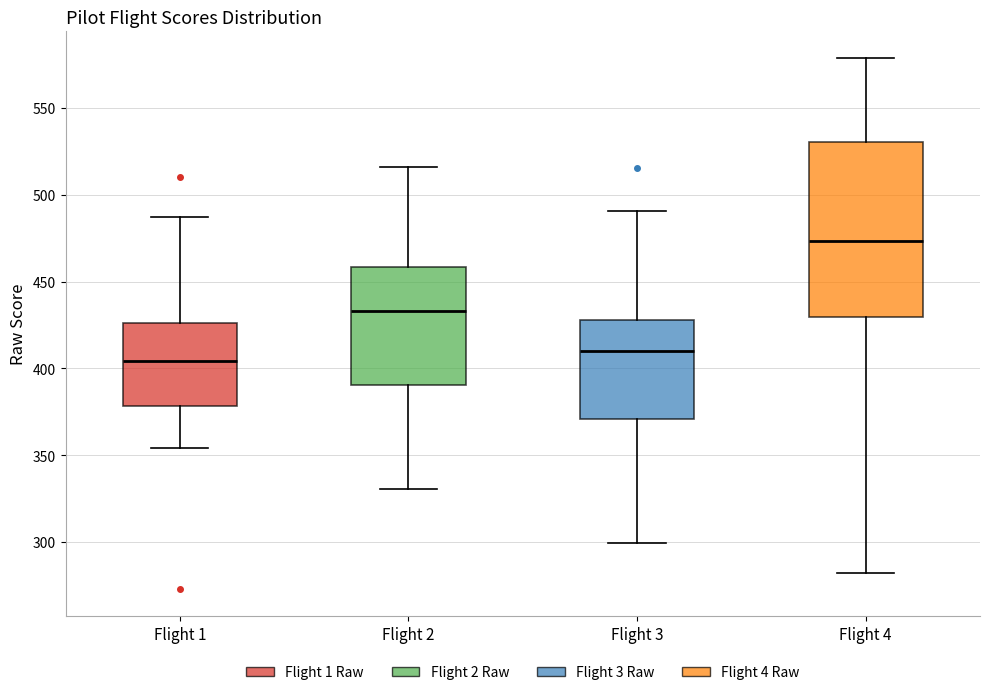

Reading left to right, transcribe this box plot: for each box, give where its median line is, the range the box spans, and where its two whiskers end, as read against the y-axis. The values are not printed on the chart, so give them approximately, as read against the axis.

Flight 1: median 405, box 380 to 425, whiskers 355 to 485
Flight 2: median 435, box 390 to 460, whiskers 330 to 515
Flight 3: median 410, box 370 to 430, whiskers 300 to 490
Flight 4: median 475, box 430 to 530, whiskers 280 to 580